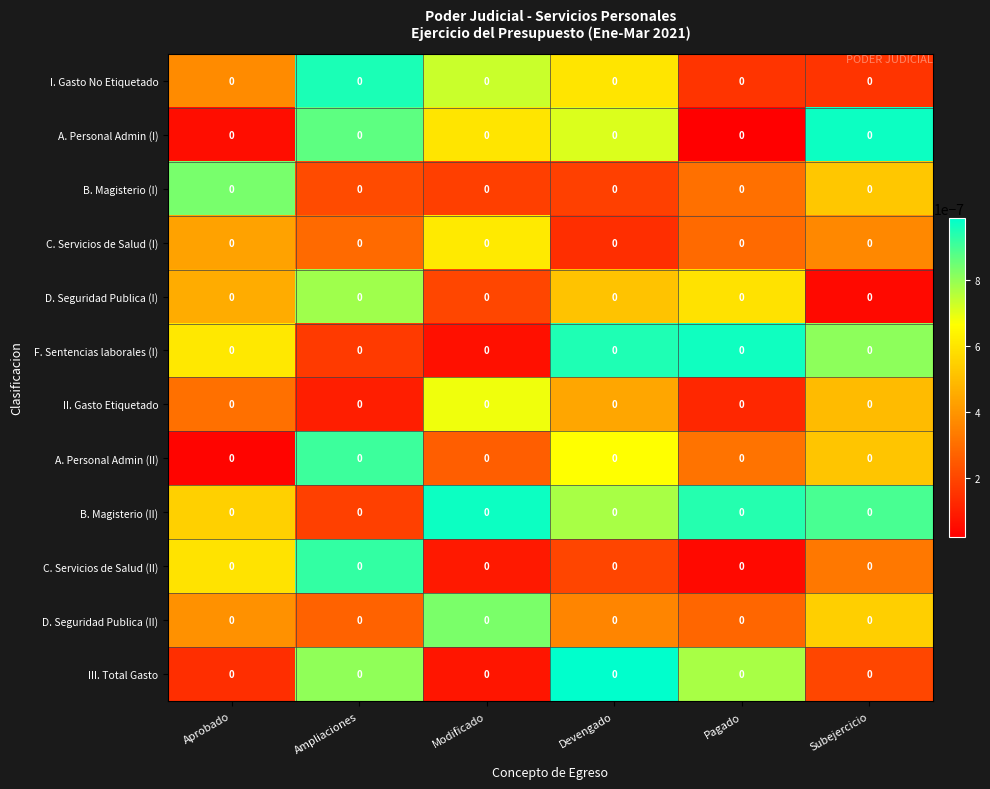

At which label is C. Servicios de Salud (I) closest to 0?

Devengado